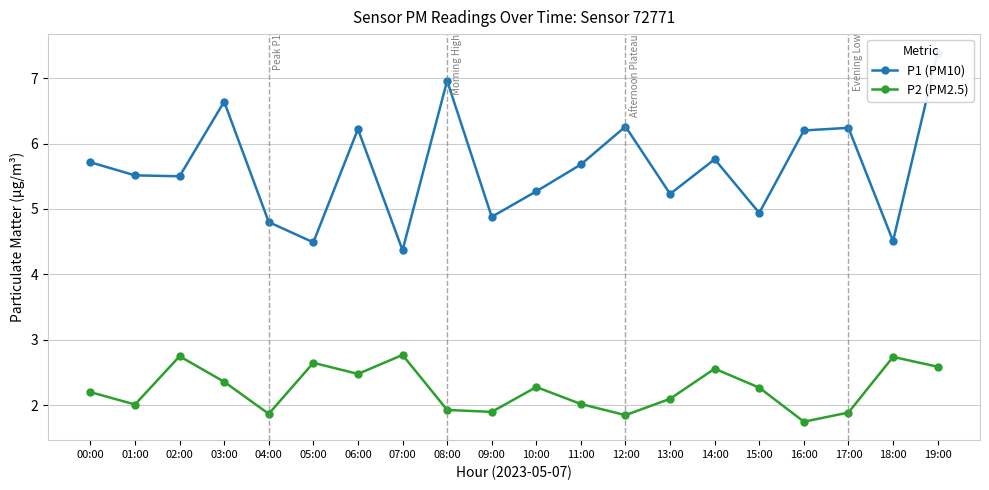

What is the value of the P1 (PM10) point at the 12th from the left?

5.7